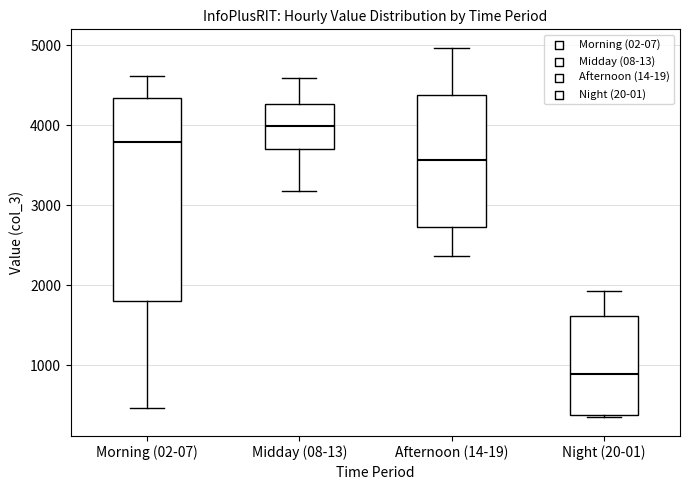

Which box is the tallest, from its lower edge to its upper edge?

Morning (02-07)